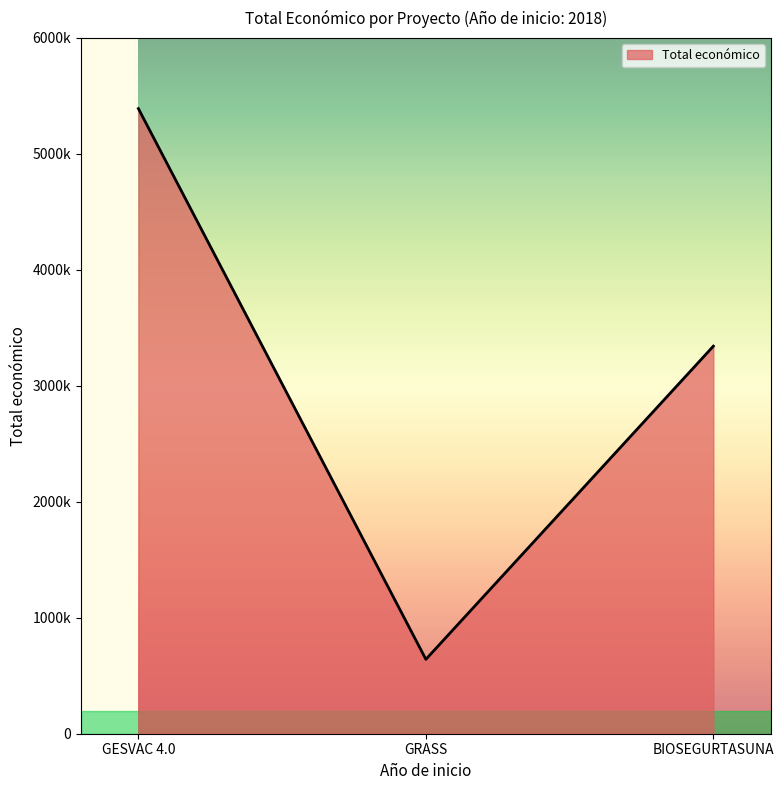

What is the value of the 3rd point from the left?

3342252